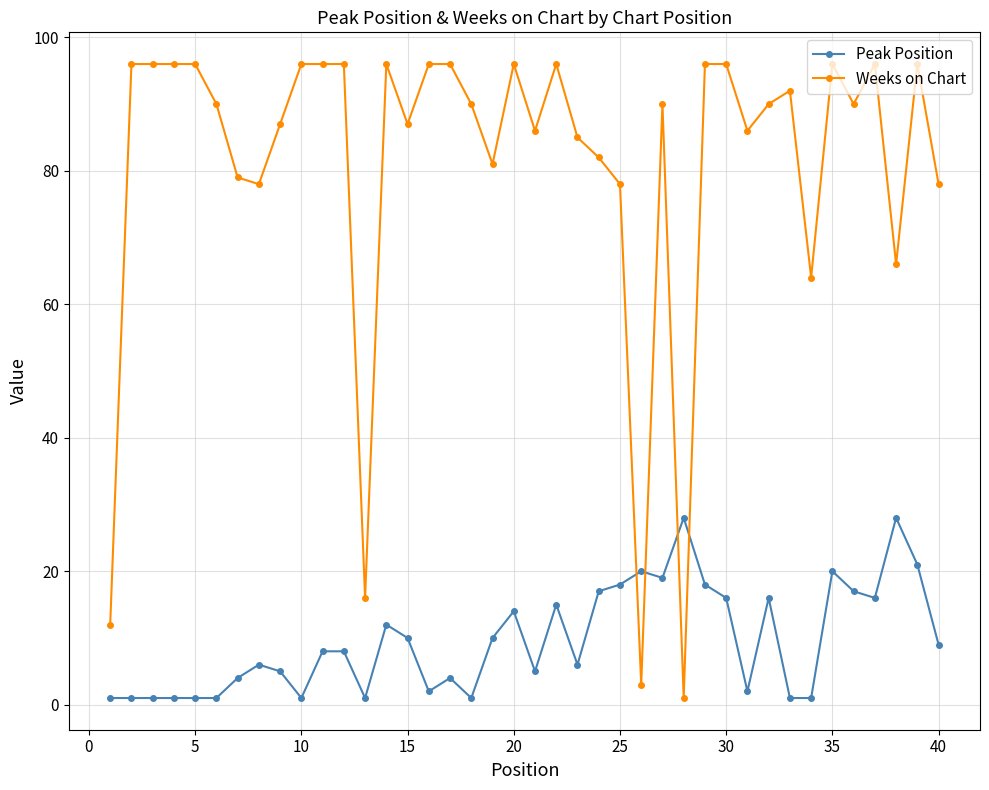

Which series has the largest range (max minus min)?

Weeks on Chart